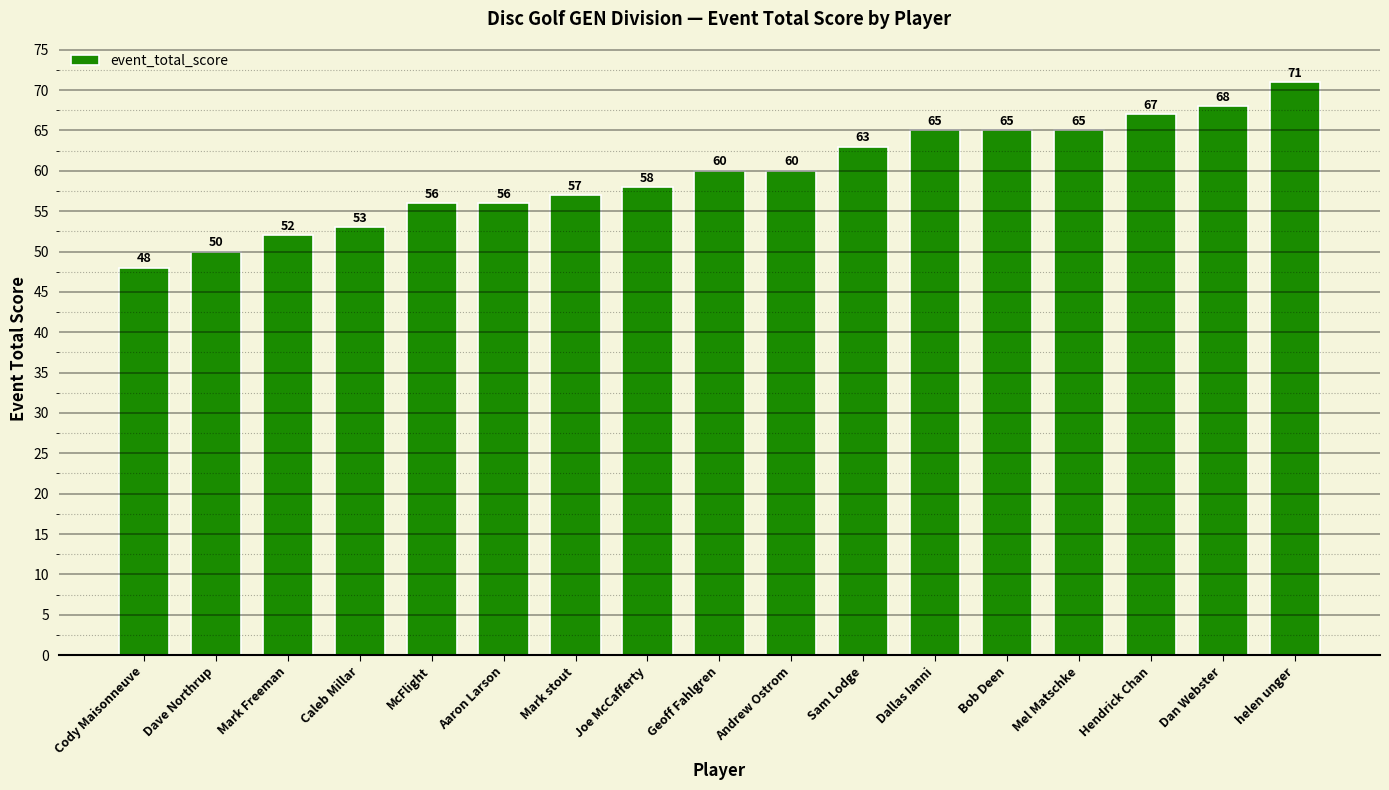

The chart shows a value of 57 at Mark stout. True or false?

True